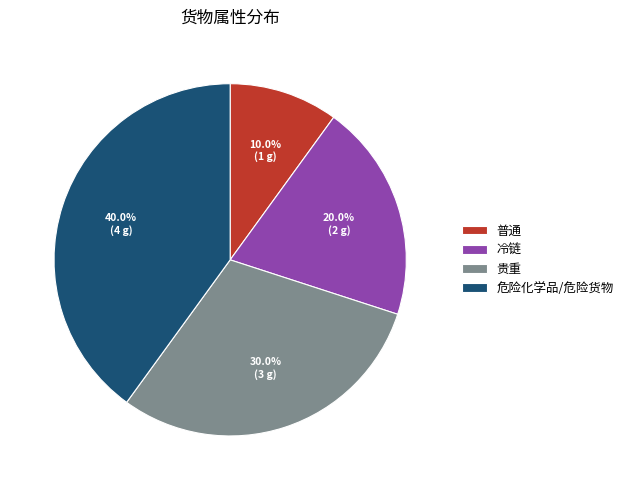

Does 普通 account for over 50% of the chart?

No